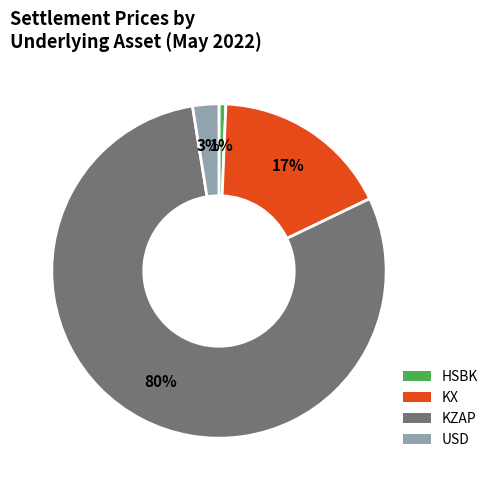

What is the smallest slice in the pie chart?

HSBK